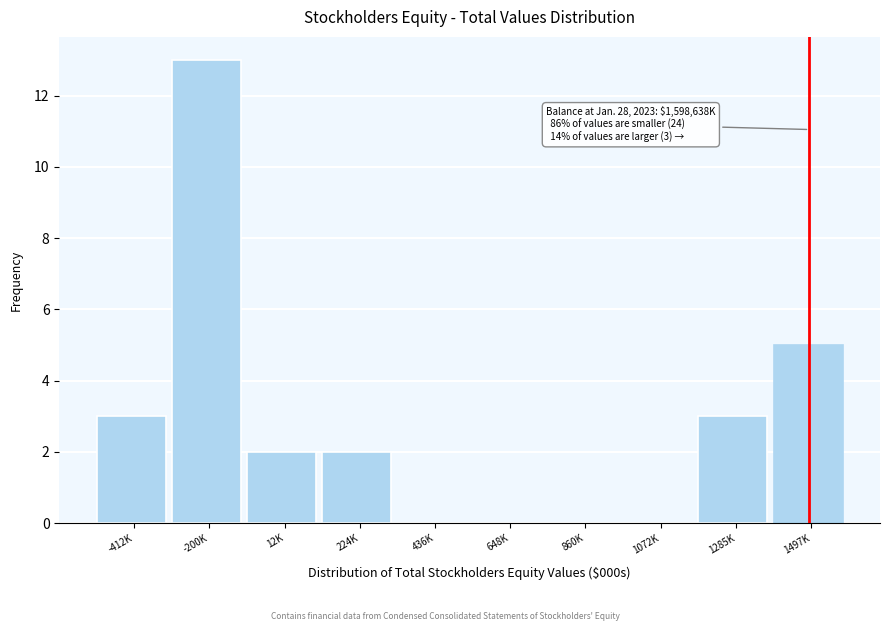

Reading left to right, list all the values displayed in this chart.

-412K=3	-200K=13	12K=2	224K=2	436K=0	648K=0	860K=0	1072K=0	1285K=3	1497K=5